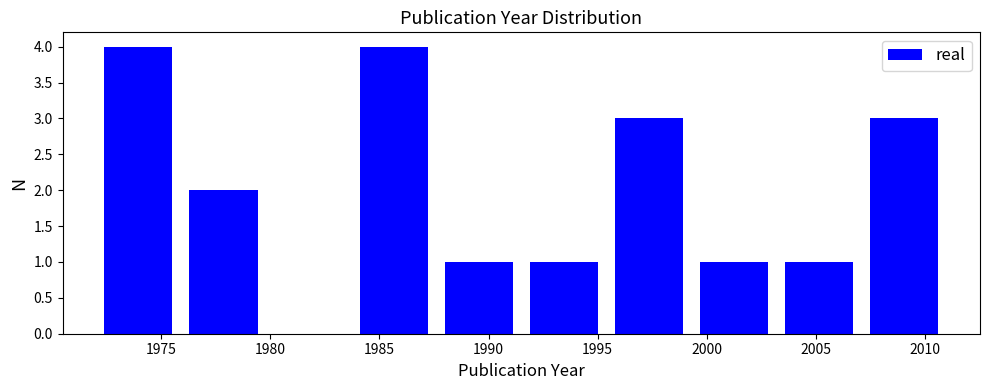

What is the height of the bar covering 1983.7 to 1987.6 on the x-axis? Neither the bar edges nor the heights are printed on the chart, so give them approximately, as read against the axes.

4